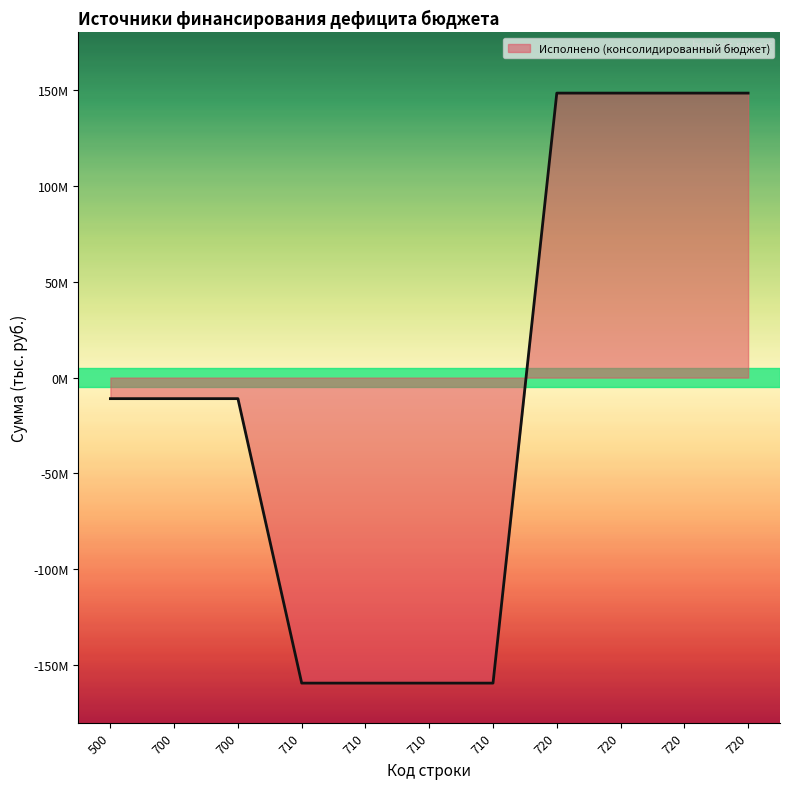

The chart shows a value of 24545572.3 at 720. True or false?

False